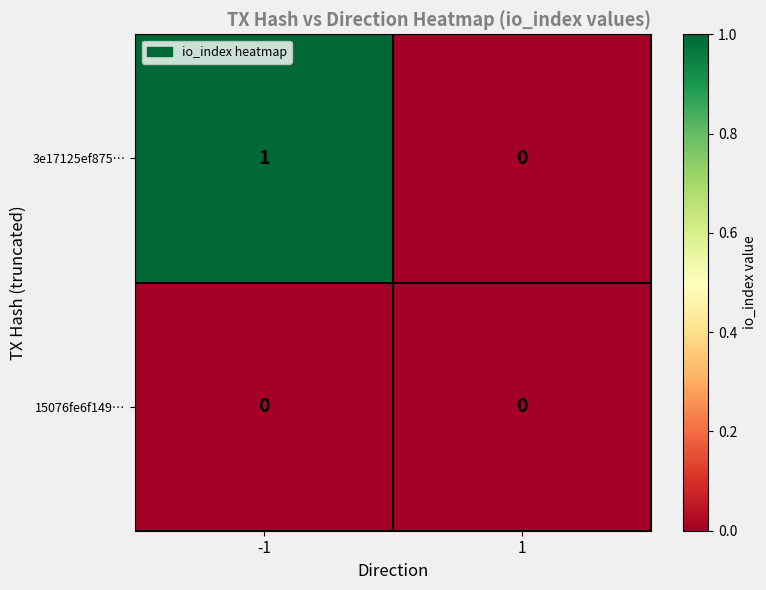

Is the value of 15076fe6f149… at 1 greater than the value of 3e17125ef875… at -1?

No